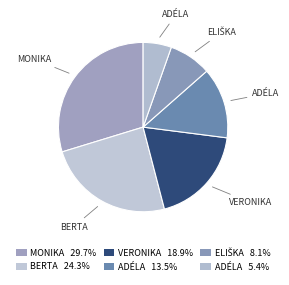

Which category has the biggest portion of the pie?

Machová Monika